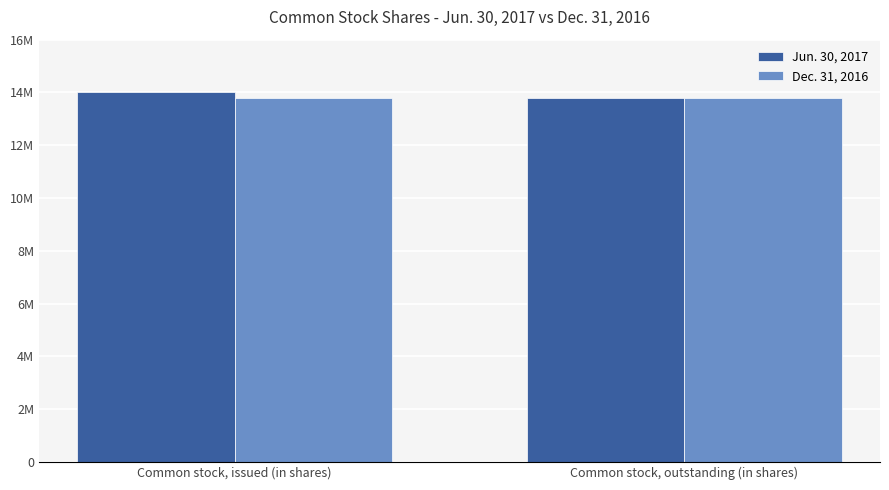

What is the difference between the Jun. 30, 2017 values at Common stock, outstanding (in shares) and Common stock, issued (in shares)?

230194